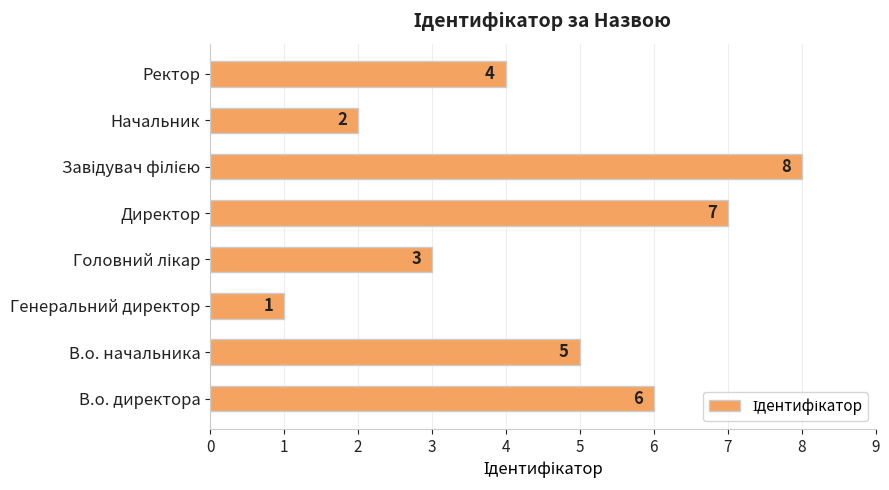

The chart shows a value of 3 at Начальник. True or false?

False